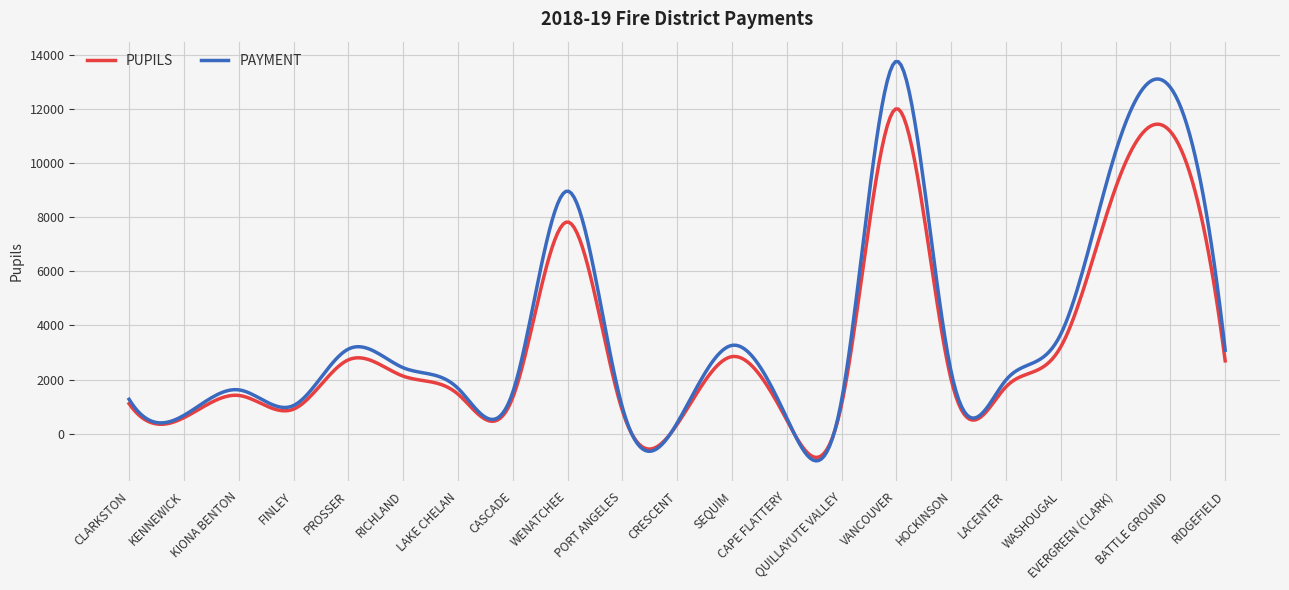

Rank the series by their maximum value, from lowest to highest.

PUPILS, PAYMENT